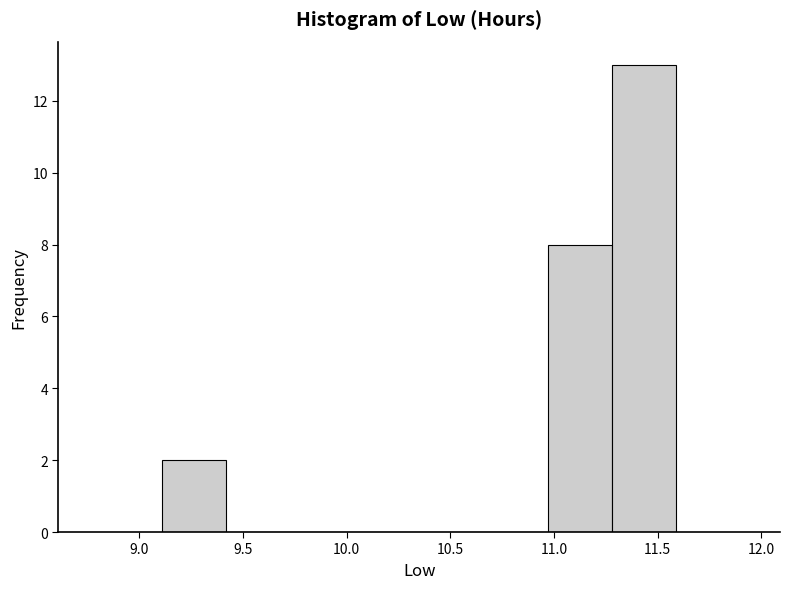

How tall is the bar that spans 9.11 to 9.42 on the x-axis? Neither the bar edges nor the heights are printed on the chart, so give them approximately, as read against the axes.

2